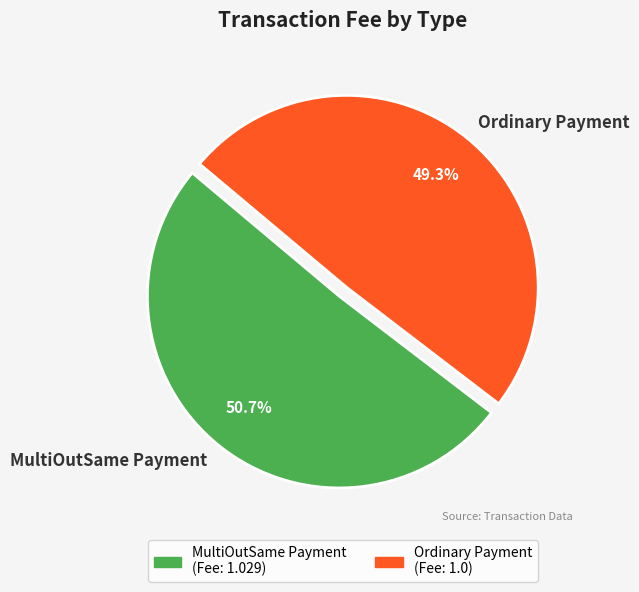

To the nearest percent, what is the average slice percentage?

50%